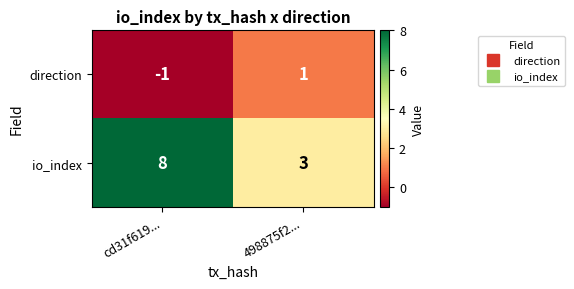

Reading left to right, what are all the values shown in this chart?

direction: -1	1
io_index: 8	3